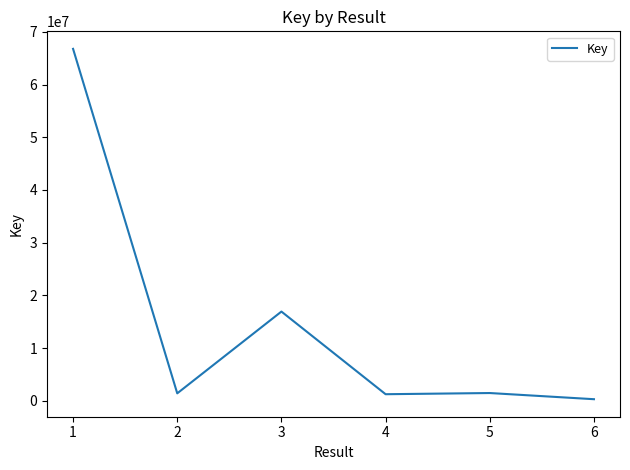

What is the maximum value shown in the chart?

66774697